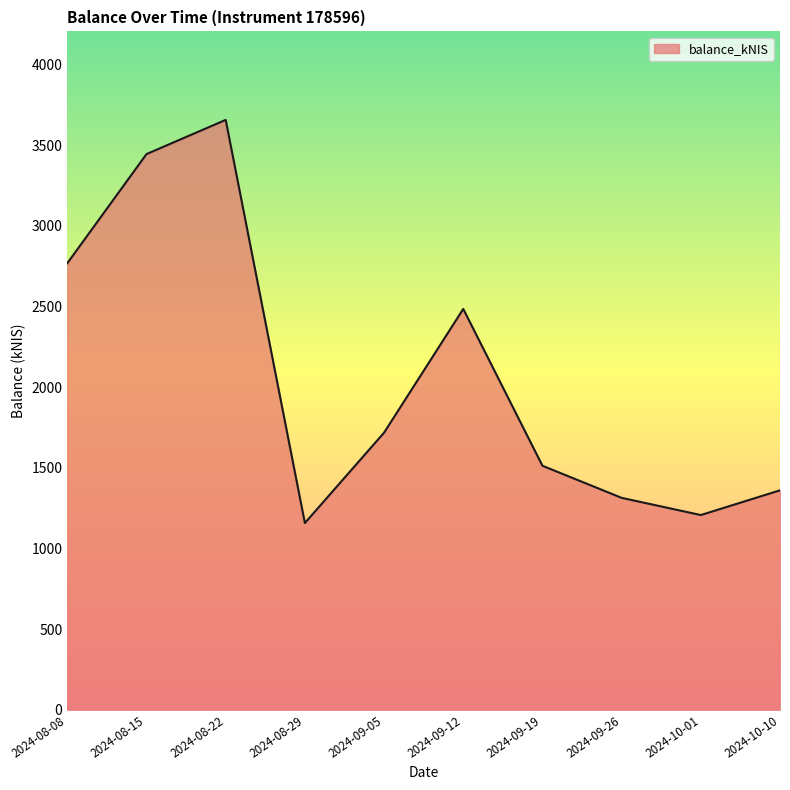

What value does the data have at 2024-10-10?

1360.9